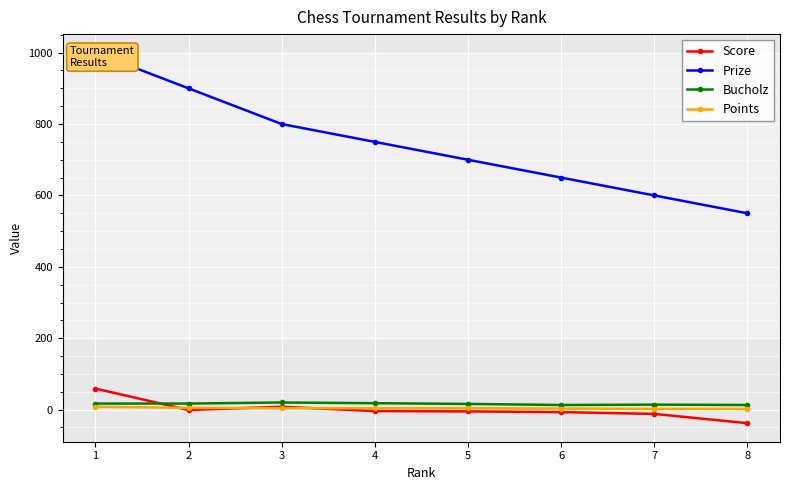

How many series are shown in this chart?

4